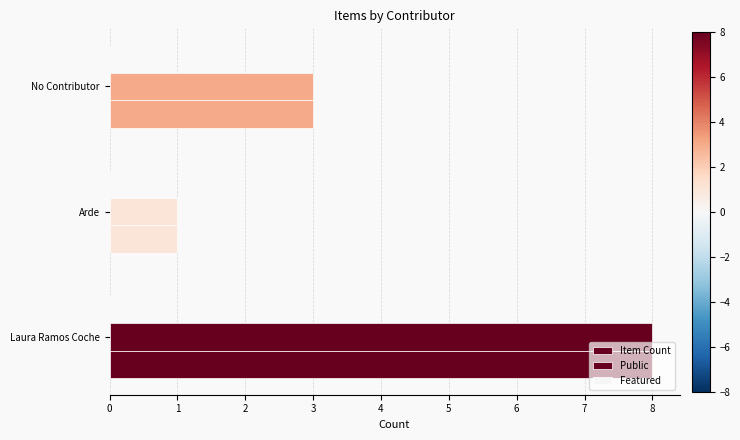

Reading left to right, extract all data points from this chart.

Item Count: 8.0	1.0	3.0
Public: 8.0	1.0	3.0
Featured: 0.2	0.2	0.2